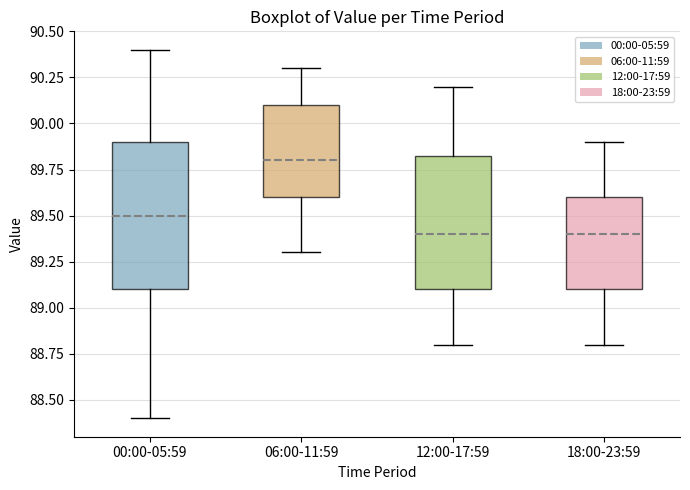

Reading left to right, read every box against the y-axis: the position of its median line, the range the box covers, and the ends of its whiskers. The values are not printed on the chart, so give them approximately, as read against the axis.

00:00-05:59: median 89.50, box 89.10 to 89.90, whiskers 88.40 to 90.40
06:00-11:59: median 89.80, box 89.60 to 90.10, whiskers 89.30 to 90.30
12:00-17:59: median 89.40, box 89.10 to 89.85, whiskers 88.80 to 90.20
18:00-23:59: median 89.40, box 89.10 to 89.60, whiskers 88.80 to 89.90